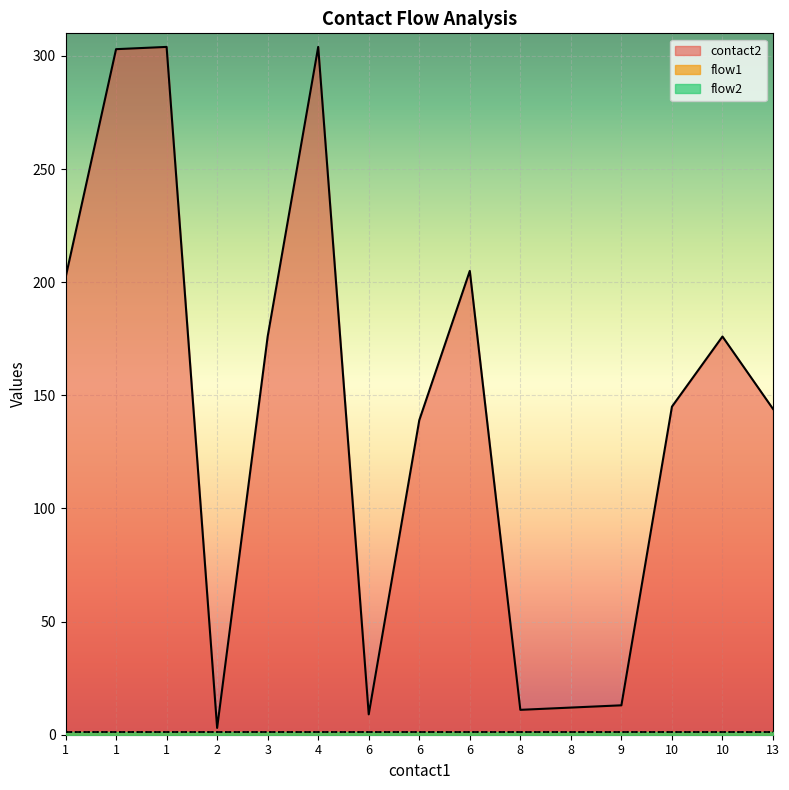

True or false: contact2 and flow1 cross at least once.

False